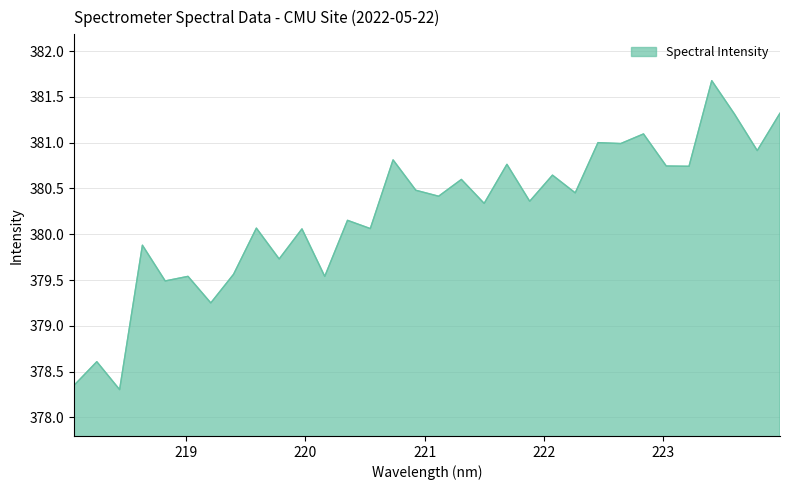

What is the smallest value displayed?

378.3